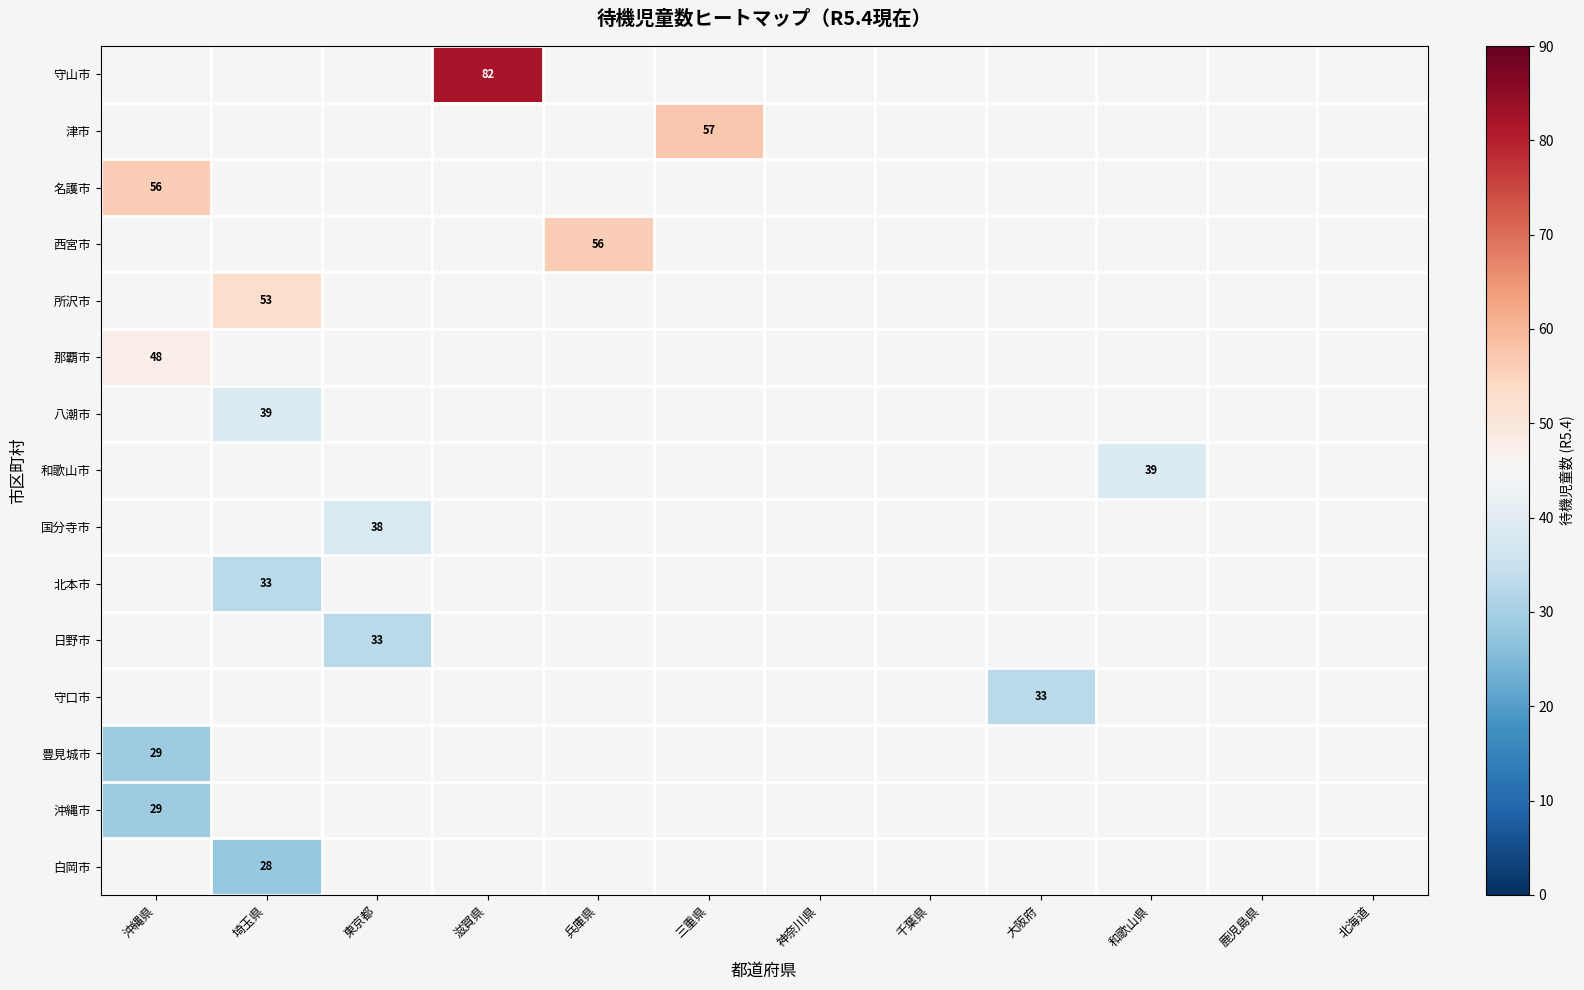

True or false: 守山市 has a value of 22 at 滋賀県.

False